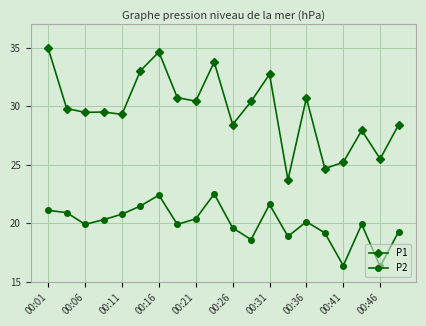

What is the difference between the maximum and second lowest values in the P2 series?

6.1